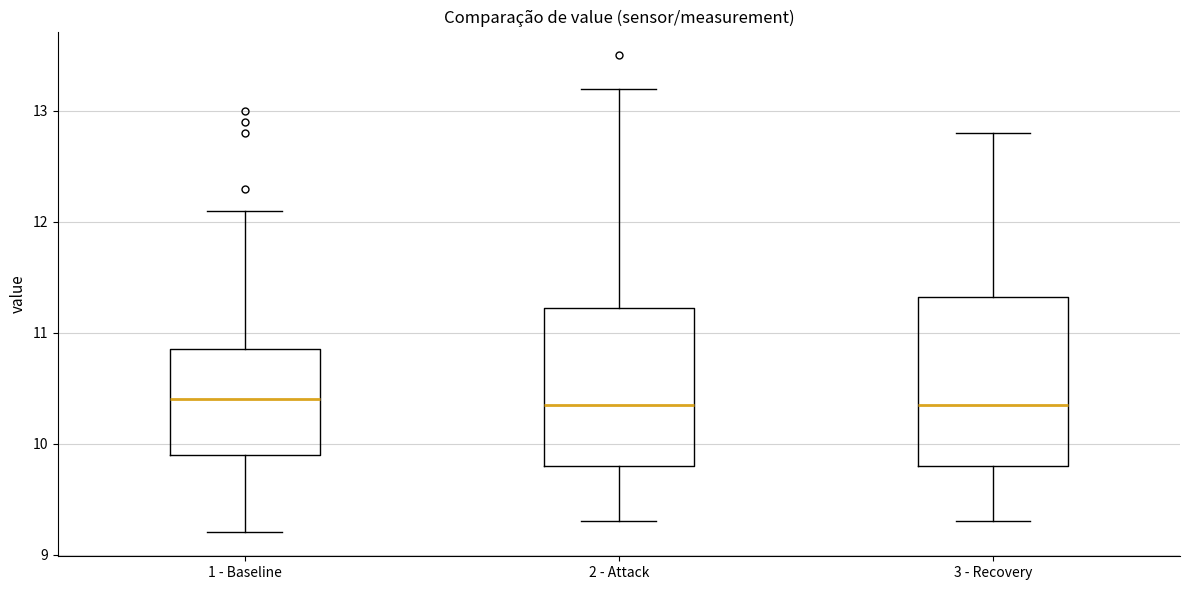

Where does the median line of the box for 3 - Recovery sit on the y-axis? The values are not printed on the chart, so give them approximately, as read against the axis.

10.4